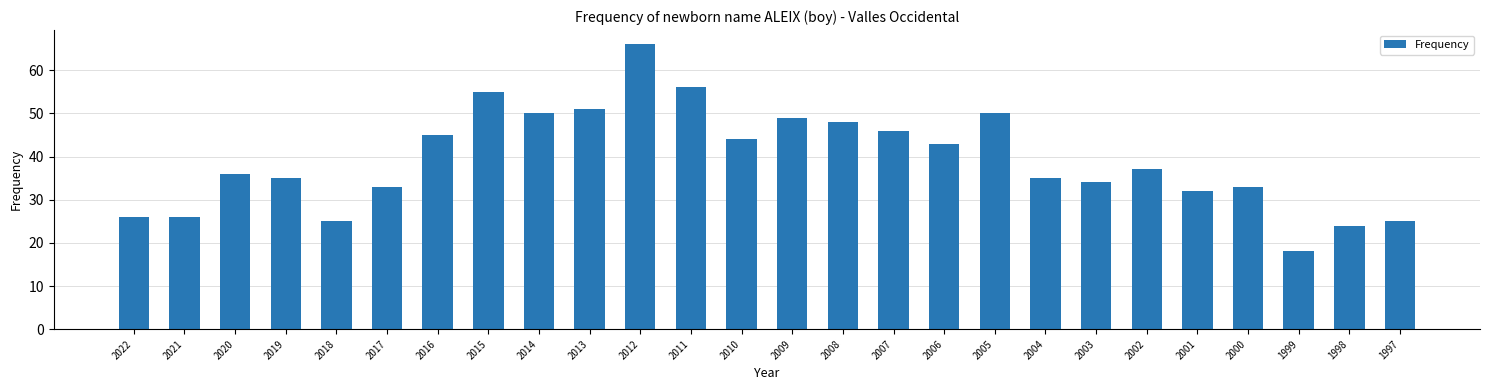

Does the chart contain stacked bars?

No